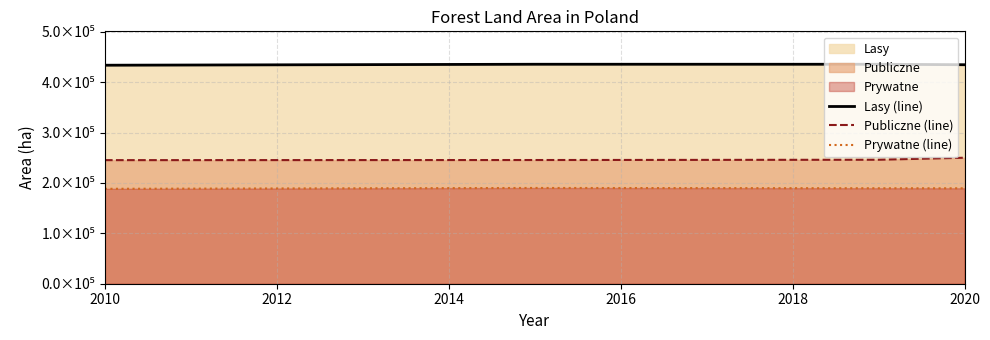

Does the chart have visible grid lines?

Yes